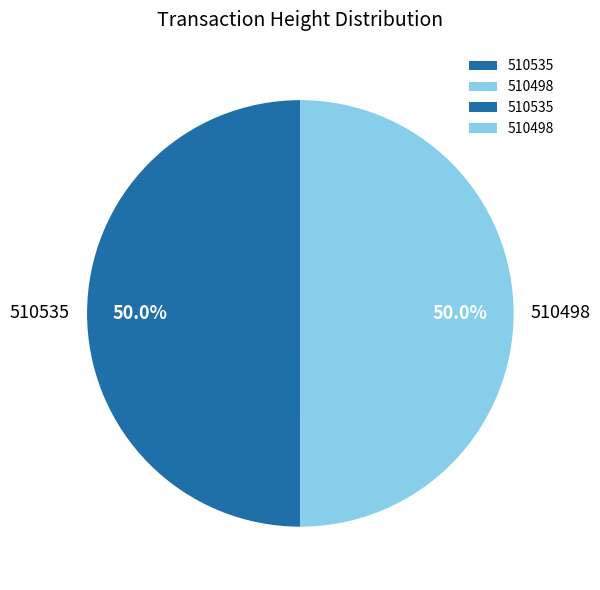

Approximately how many times larger is the value at 510498 compared to 510535?

1.0